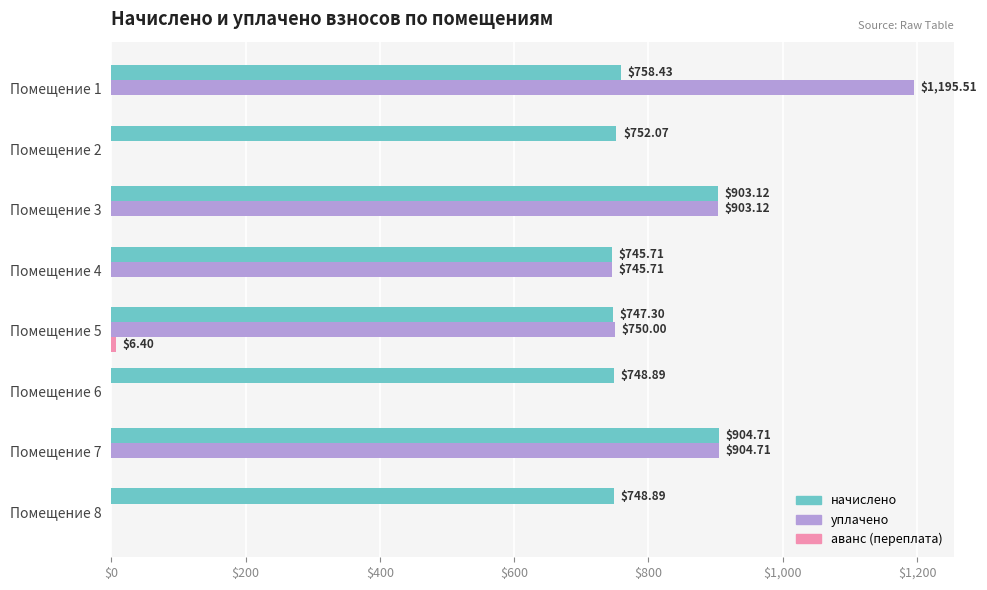

At which category is the sum across all series the highest?

Помещение 1